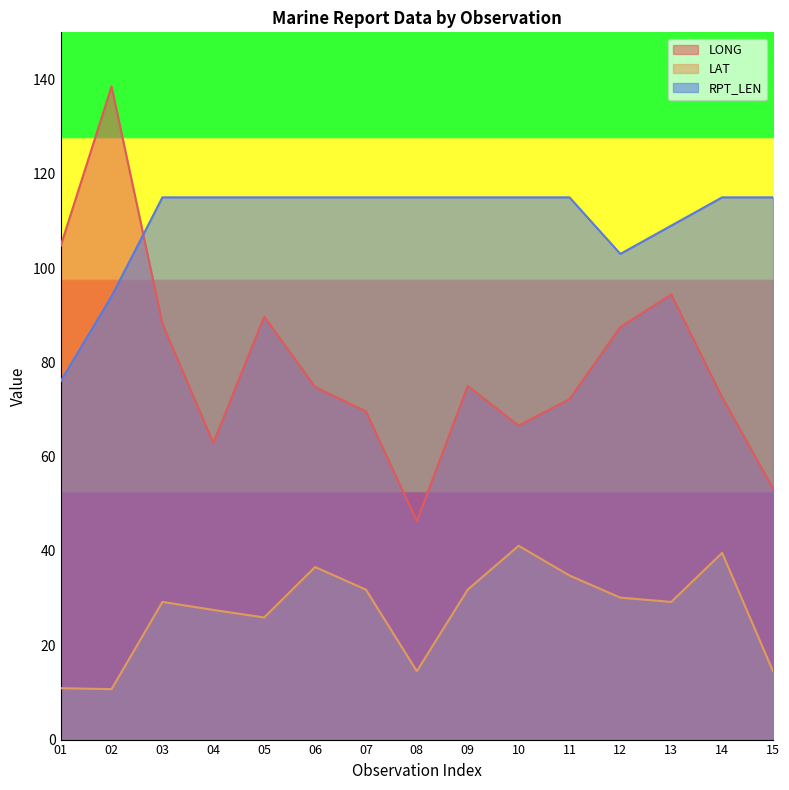

Which series ends up on top after the final intersection of RPT_LEN and LONG?

RPT_LEN